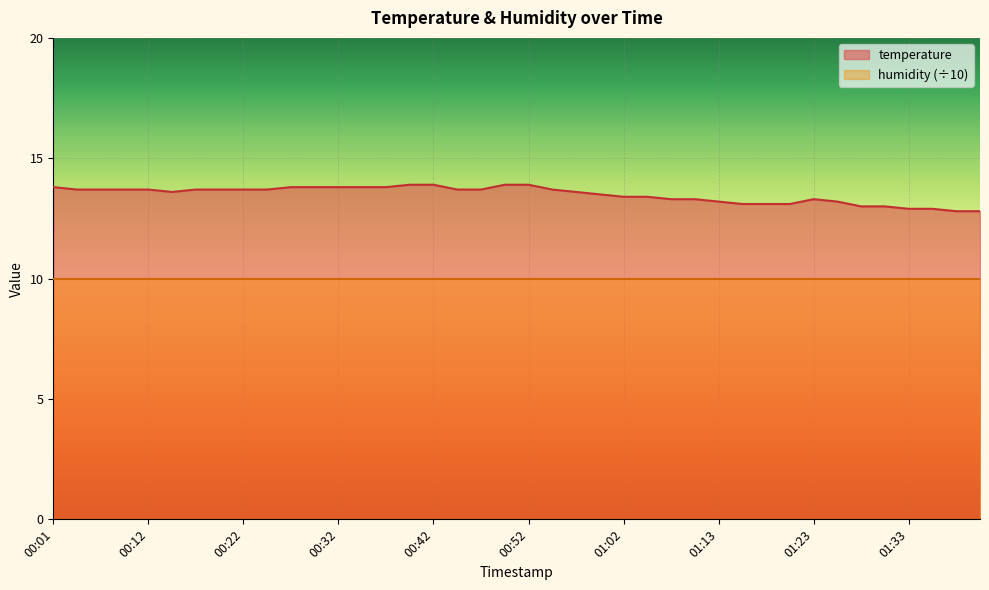

Reading left to right, what are all the values shown in this chart?

00:01=13.8	00:04=13.7	00:06=13.7	00:09=13.7	00:12=13.7	00:14=13.6	00:17=13.7	00:19=13.7	00:22=13.7	00:24=13.7	00:27=13.8	00:30=13.8	00:32=13.8	00:34=13.8	00:37=13.8	00:39=13.9	00:42=13.9	00:45=13.7	00:47=13.7	00:50=13.9	00:52=13.9	00:55=13.7	00:57=13.6	01:00=13.5	01:02=13.4	01:05=13.4	01:08=13.3	01:10=13.3	01:13=13.2	01:15=13.1	01:18=13.1	01:20=13.1	01:23=13.3	01:25=13.2	01:28=13.0	01:30=13.0	01:33=12.9	01:35=12.9	01:38=12.8	01:40=12.8